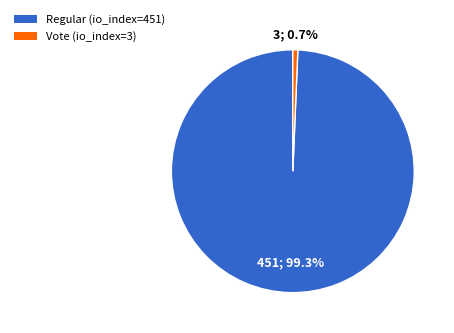

Which category has the smallest portion of the pie?

Vote (io_index=3)